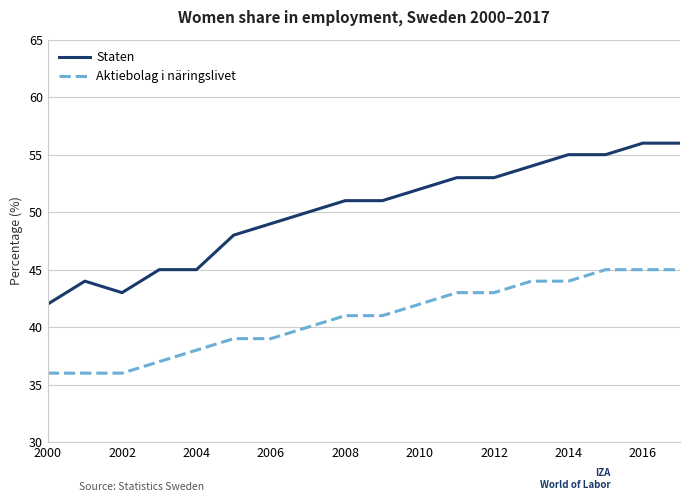

What is the difference between the maximum and minimum values in the Aktiebolag i näringslivet series?

9